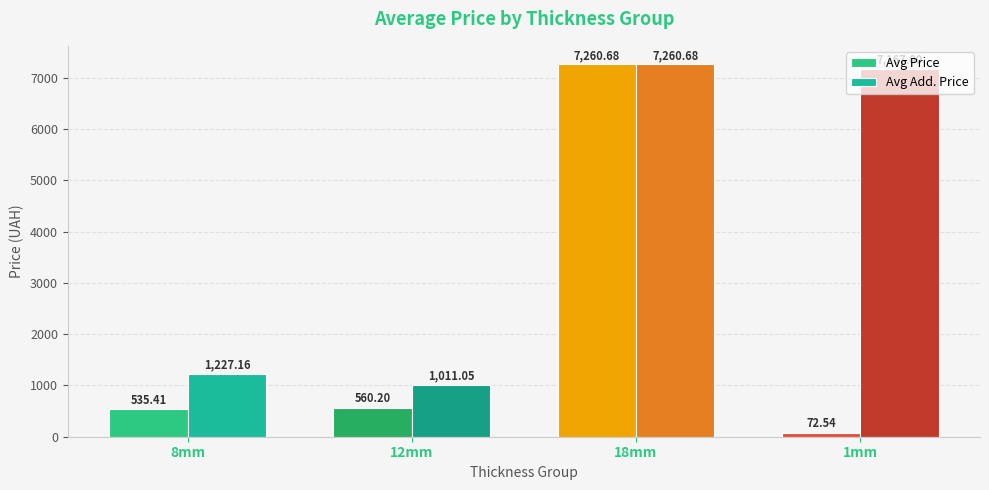

Count the number of data series in this chart.

2